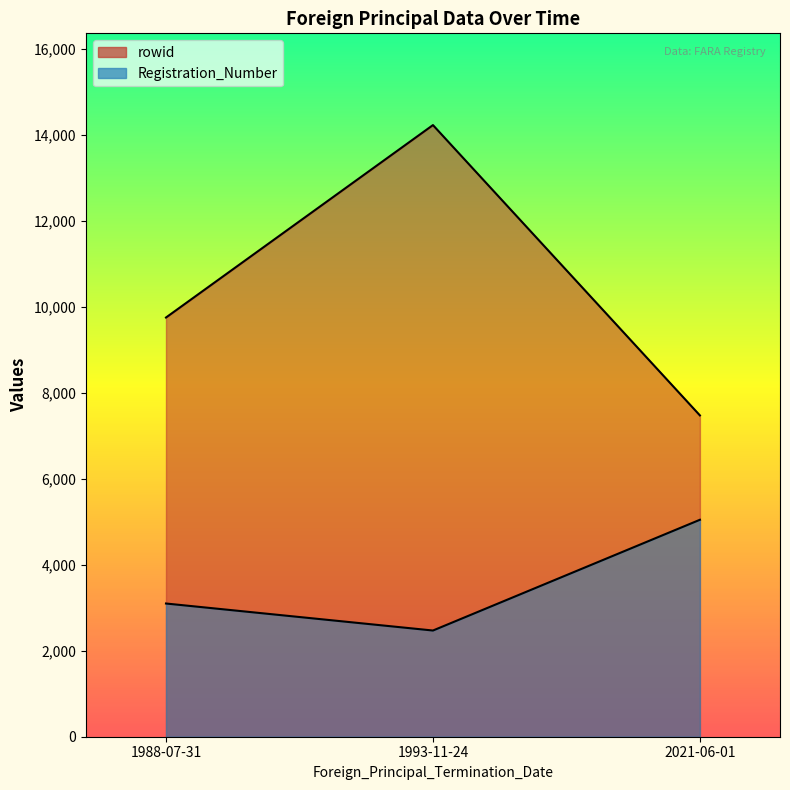

Is it true that rowid equals 14220 at 1993-11-24?

True